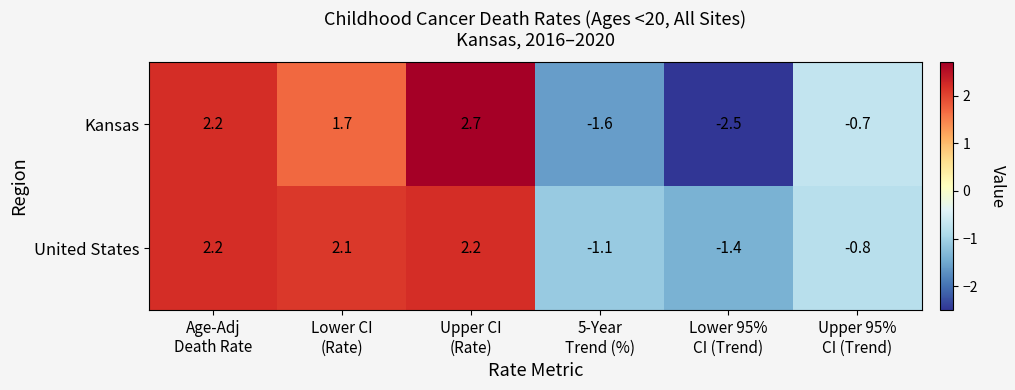

What is the sum of all Kansas values?

1.8